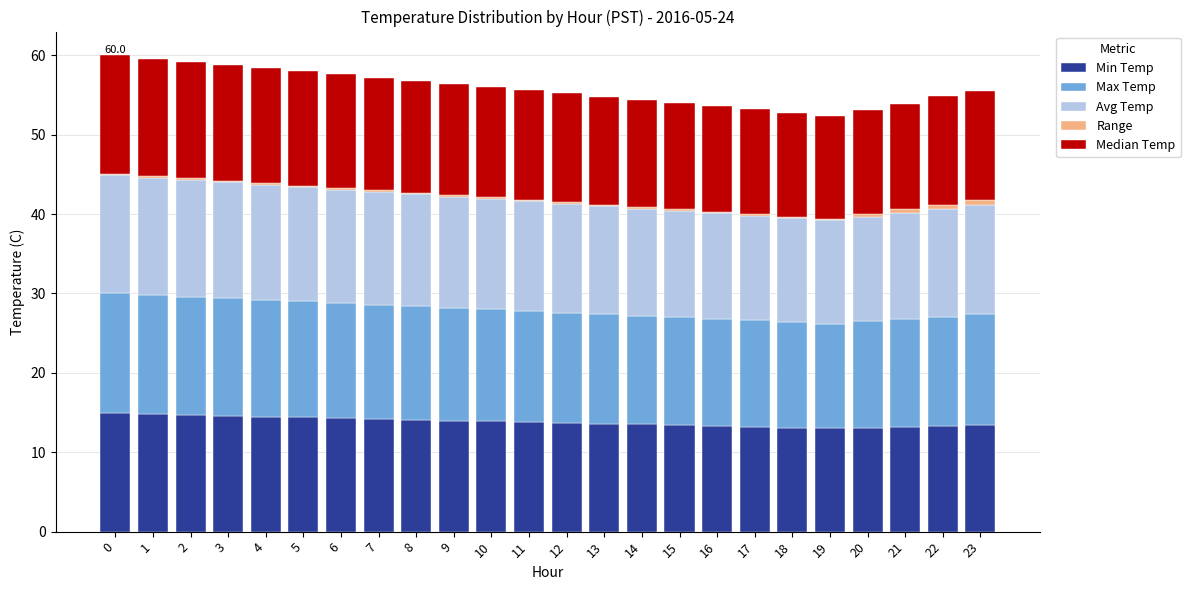

The value of Min Temp at 16 is 6.2. True or false?

False